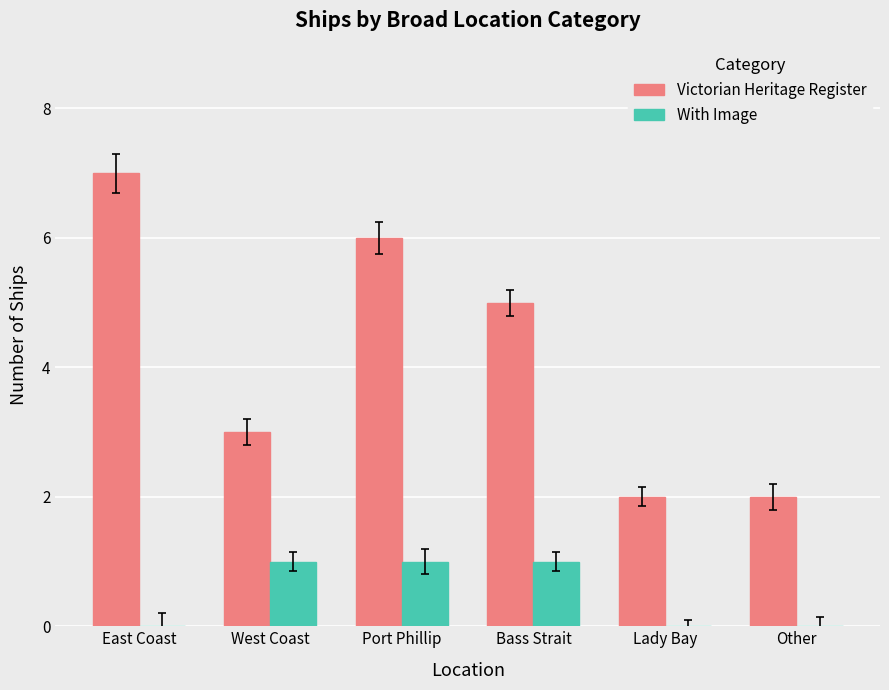

Between Port Phillip and Other, which series saw the biggest shift?

Victorian Heritage Register